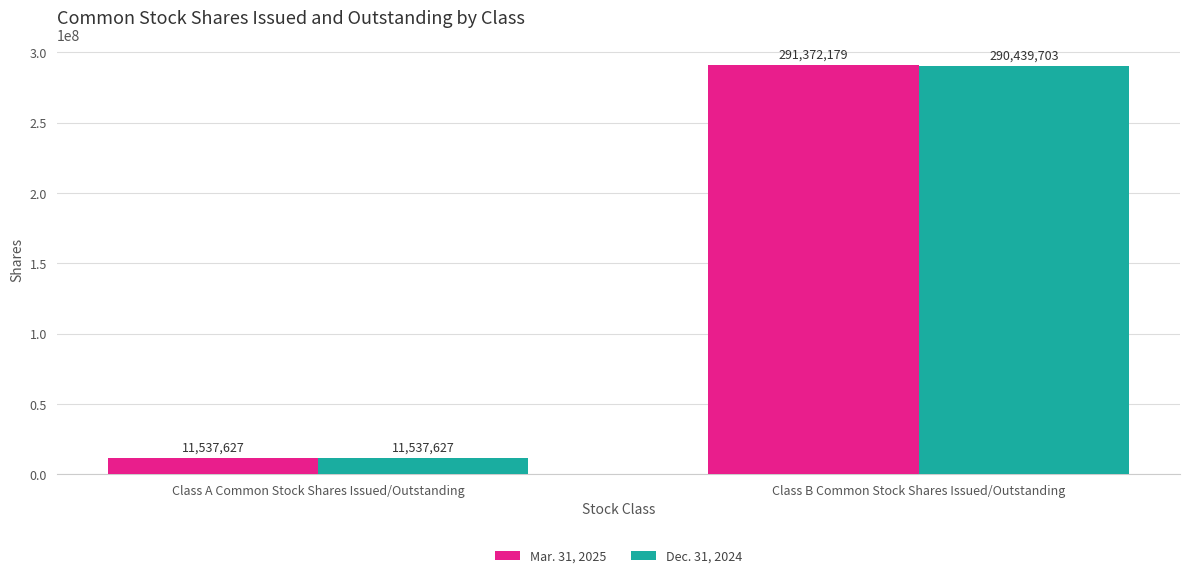

At which category is the sum across all series the highest?

Class B Common Stock Shares Issued/Outstanding